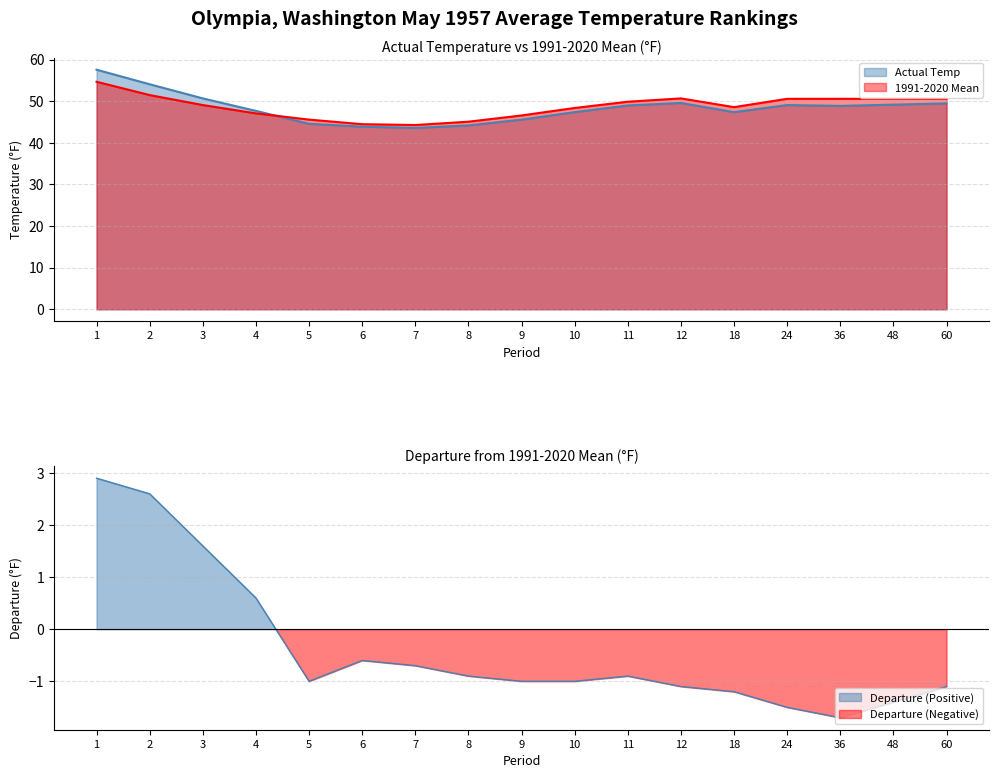

How many data points in Actual Temp are less than 48?

8